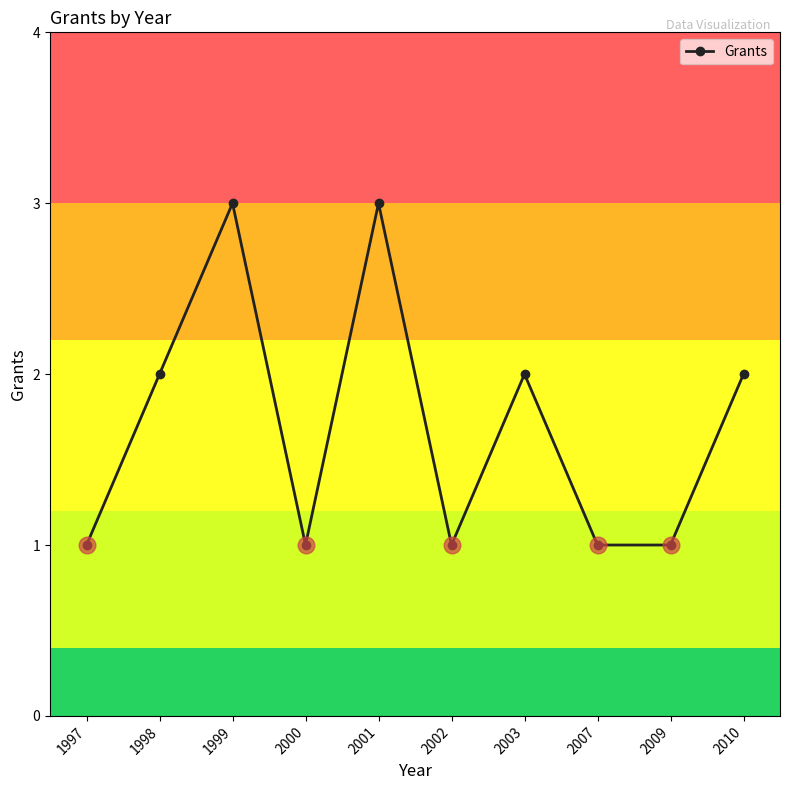

What is the change in value from 1999 to 2002?

-2